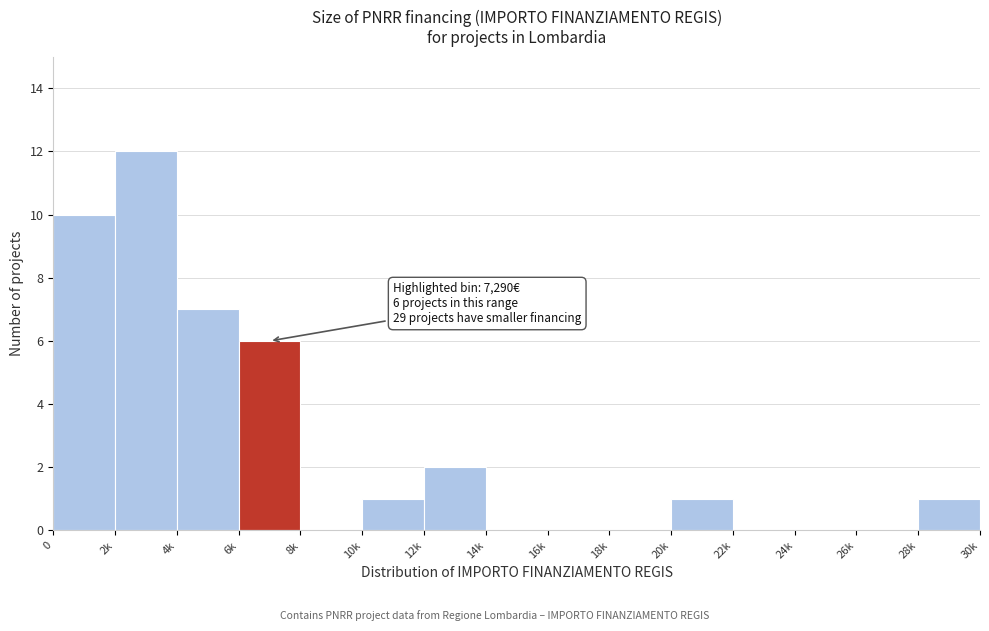

Reading left to right, extract all data points from this chart.

0=10	2k=12	4k=7	6k=6	8k=0	10k=1	12k=2	14k=0	16k=0	18k=0	20k=1	22k=0	24k=0	26k=0	28k=1